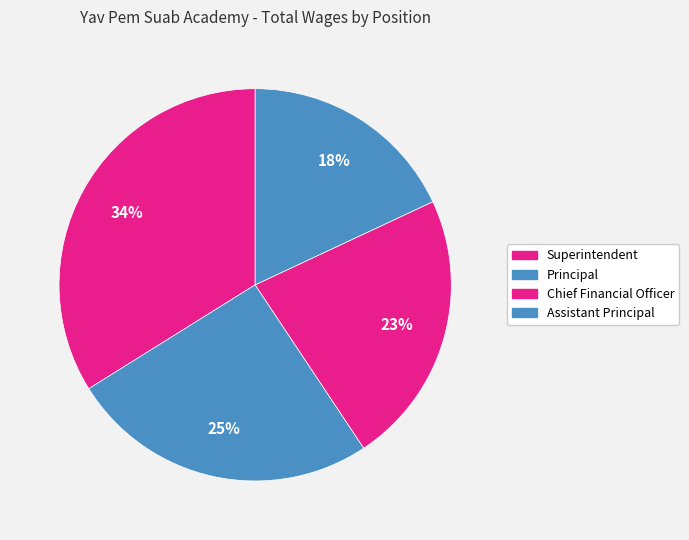

What is the largest slice in the pie chart?

Superintendent